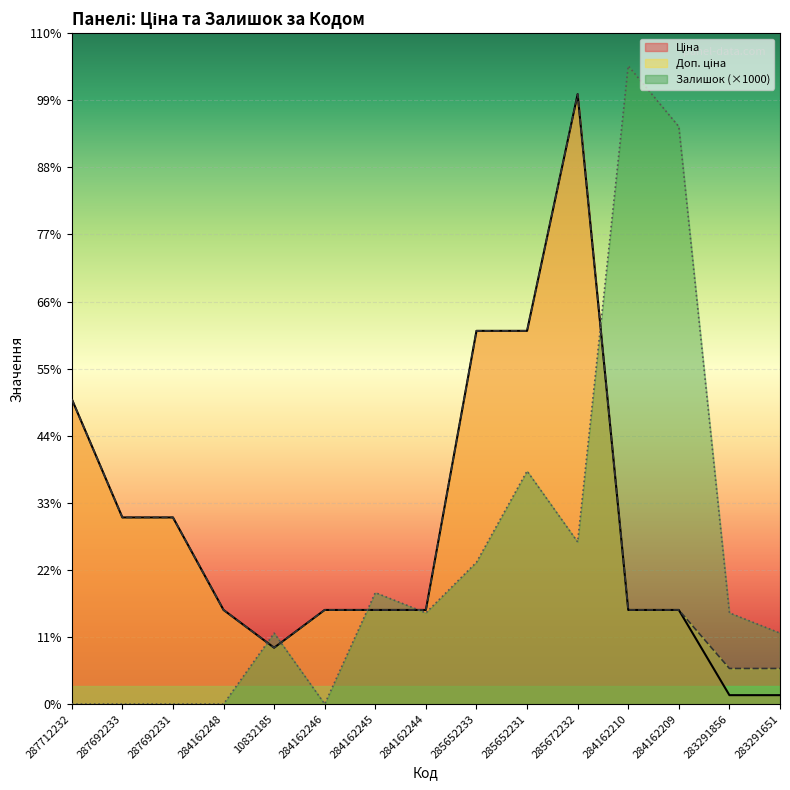

Where is Залишок nearest to the value 31500?

285652231